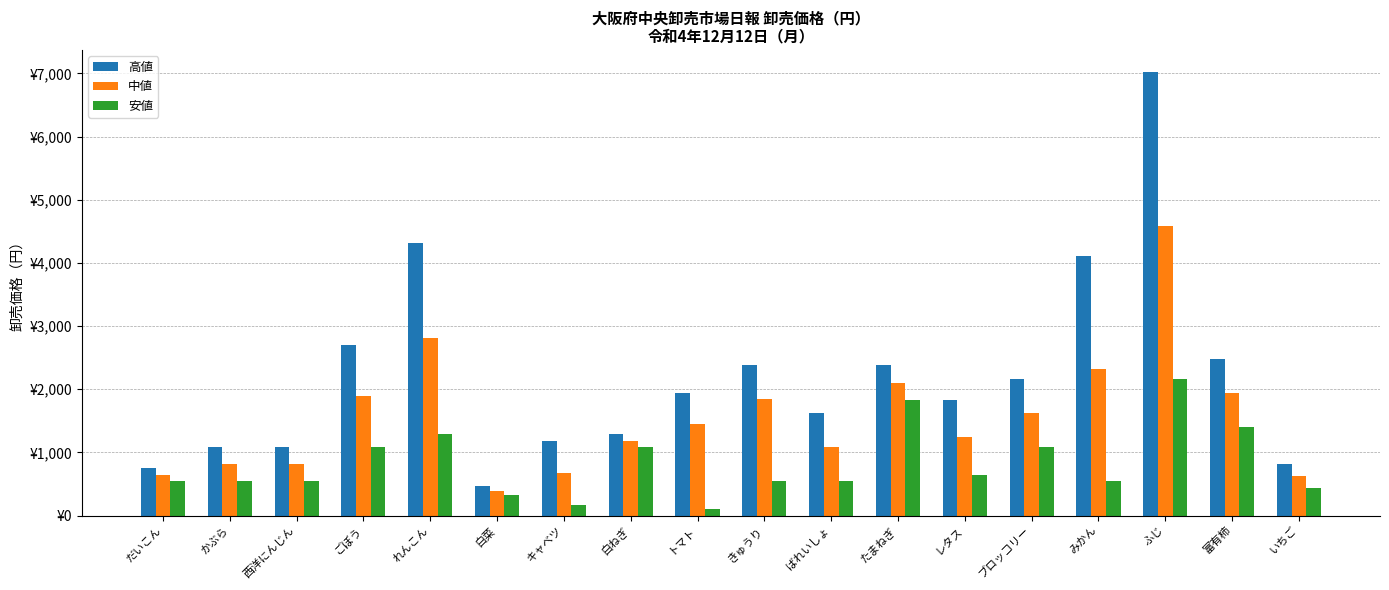

Is it true that 高値 equals 2604 at れんこん?

False